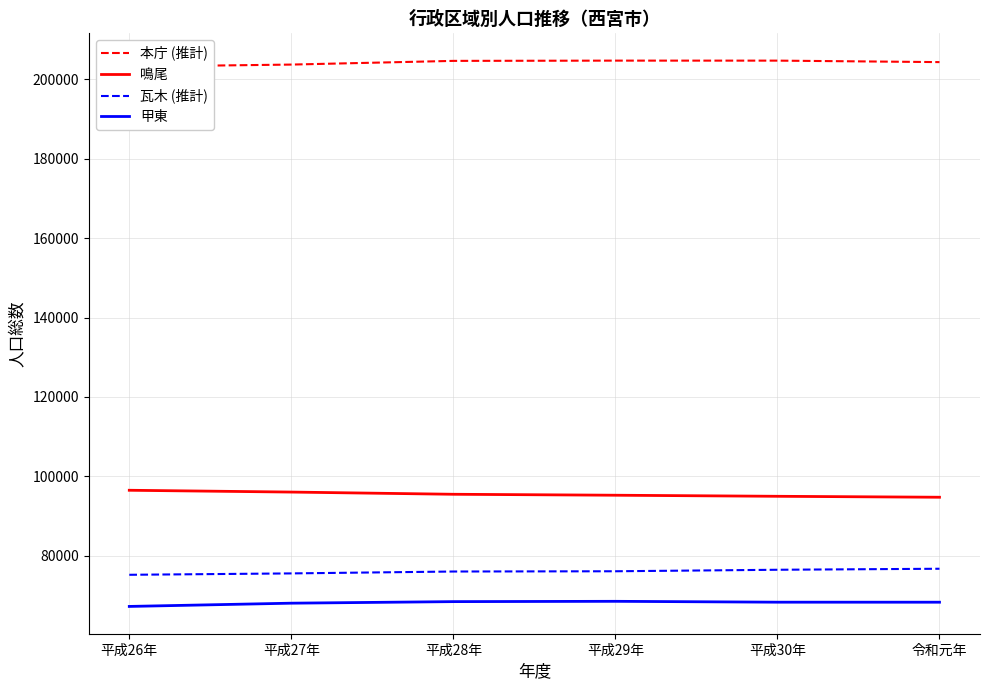

At which label does 甲東 first exceed 68322?

平成28年